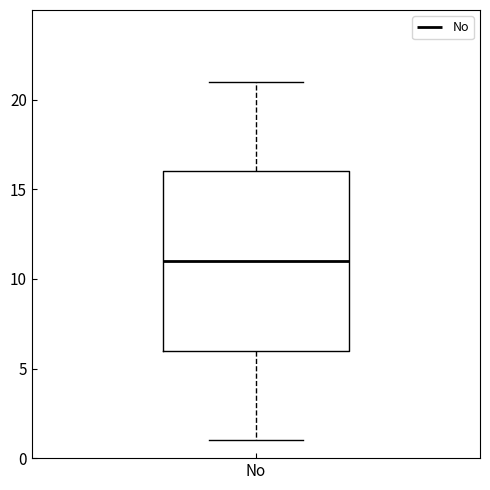

Where is the lower edge of the box for No on the y-axis? The values are not printed on the chart, so give them approximately, as read against the axis.

6